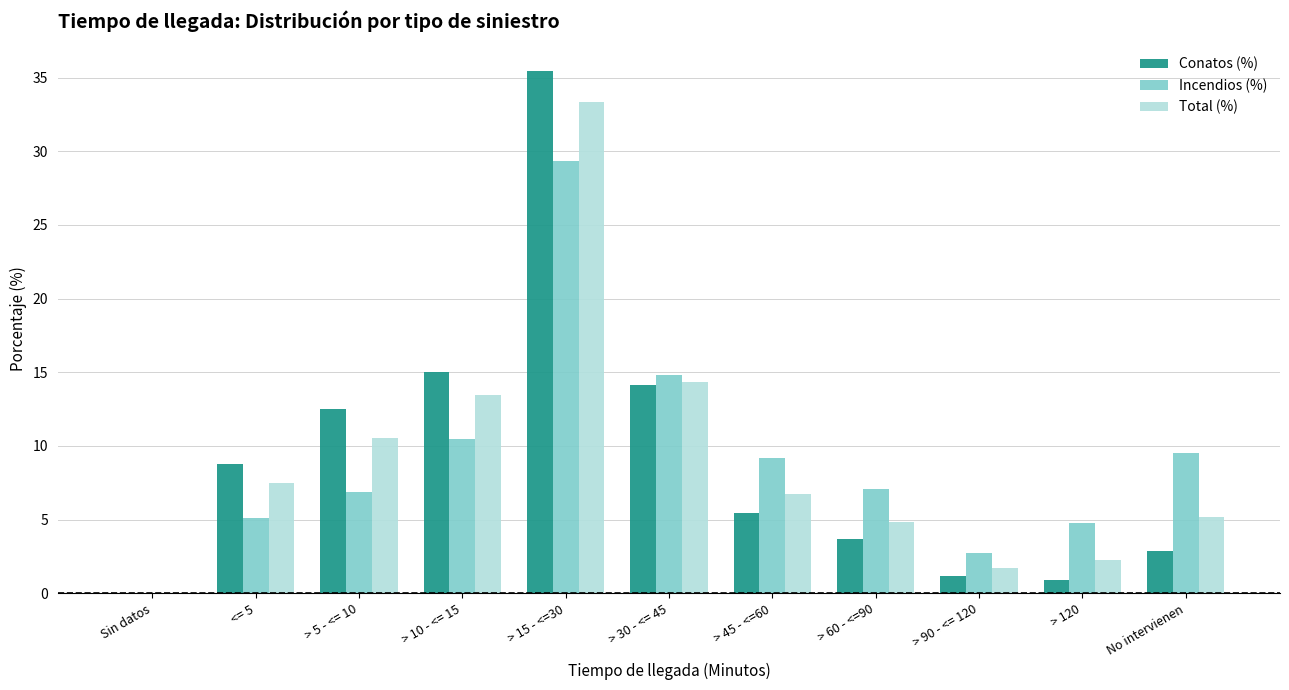

What is the difference between the Conatos (%) values at Sin datos and > 45 - <=60?

5.4